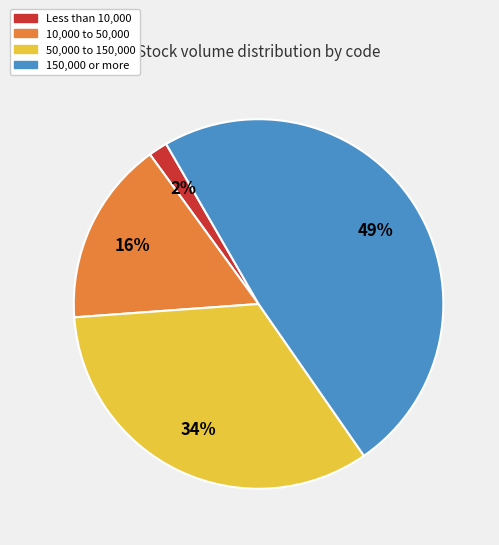

The Less than 10,000 slice represents 2% of the pie. True or false?

True